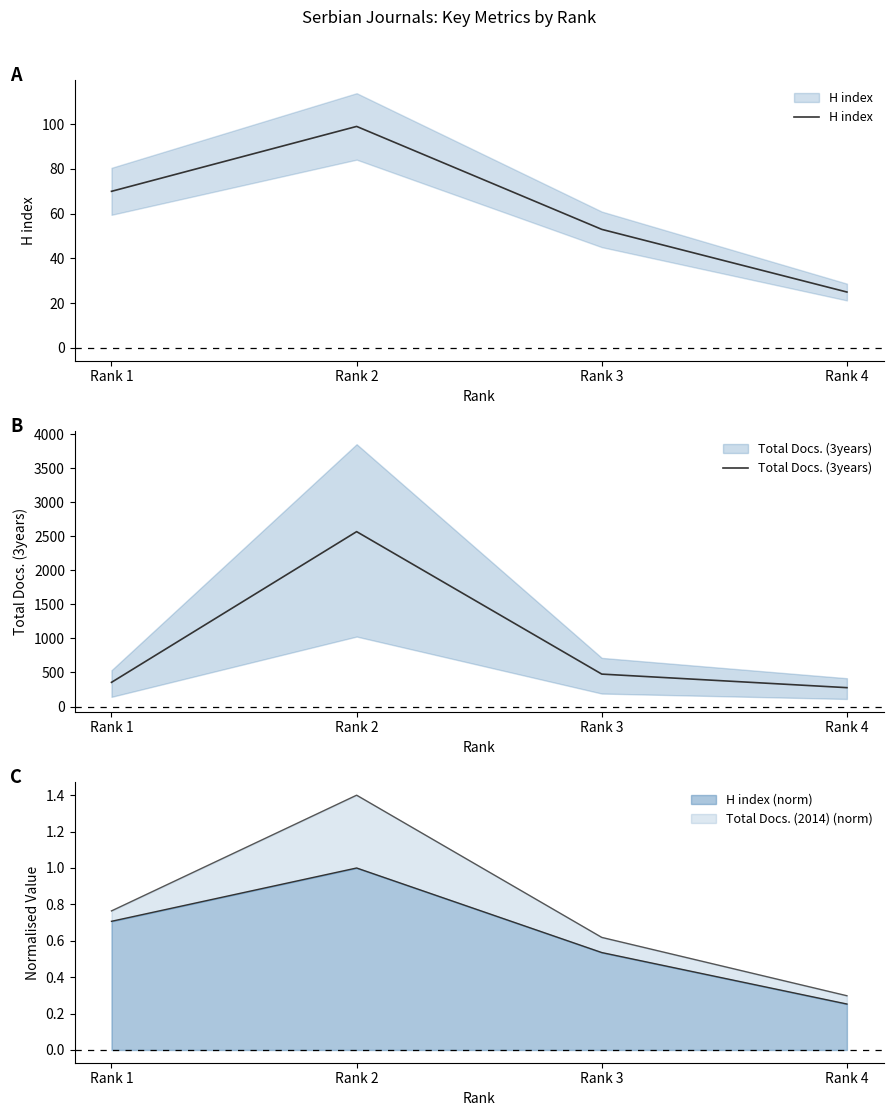

What is the greatest value displayed?

2567